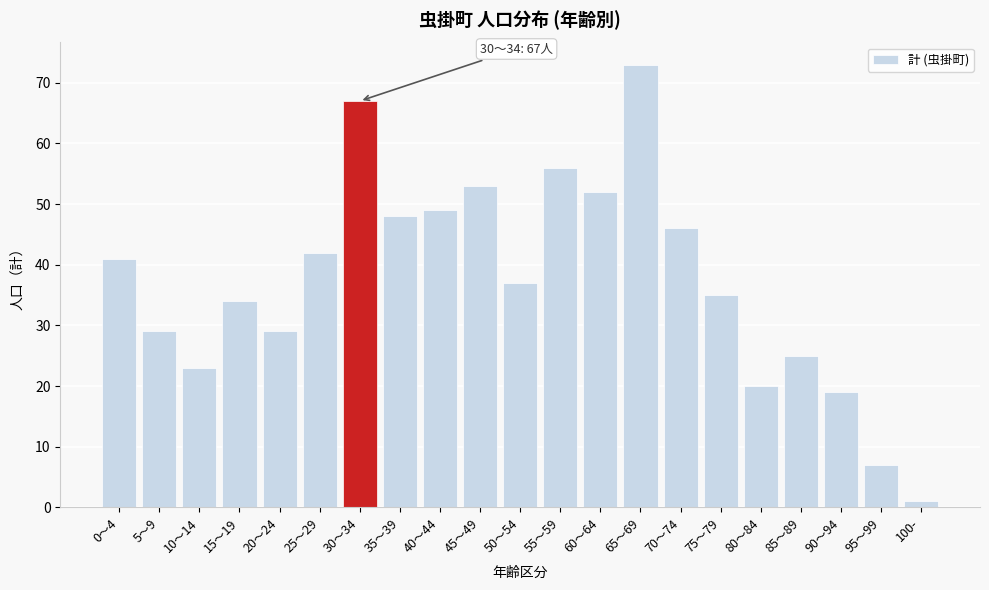

Reading left to right, extract all data points from this chart.

41	29	23	34	29	42	67	48	49	53	37	56	52	73	46	35	20	25	19	7	1